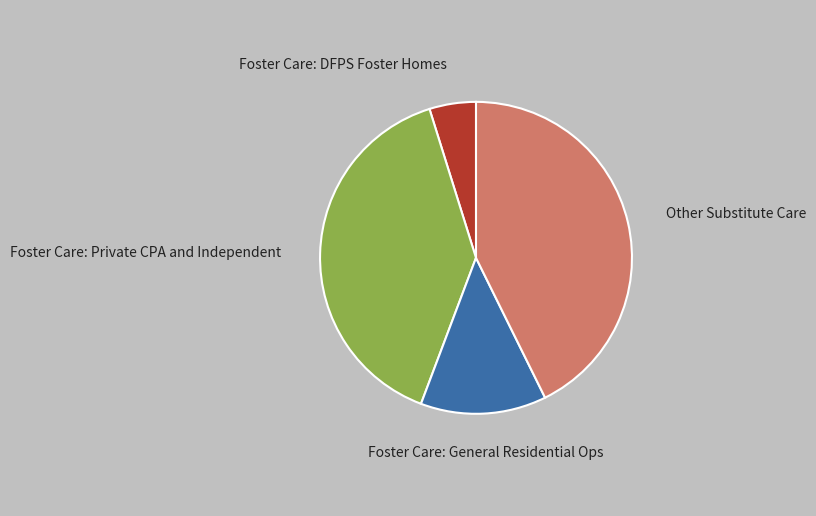

Combined, do Foster Care: General Residential Ops and Other Substitute Care account for over 50%?

Yes